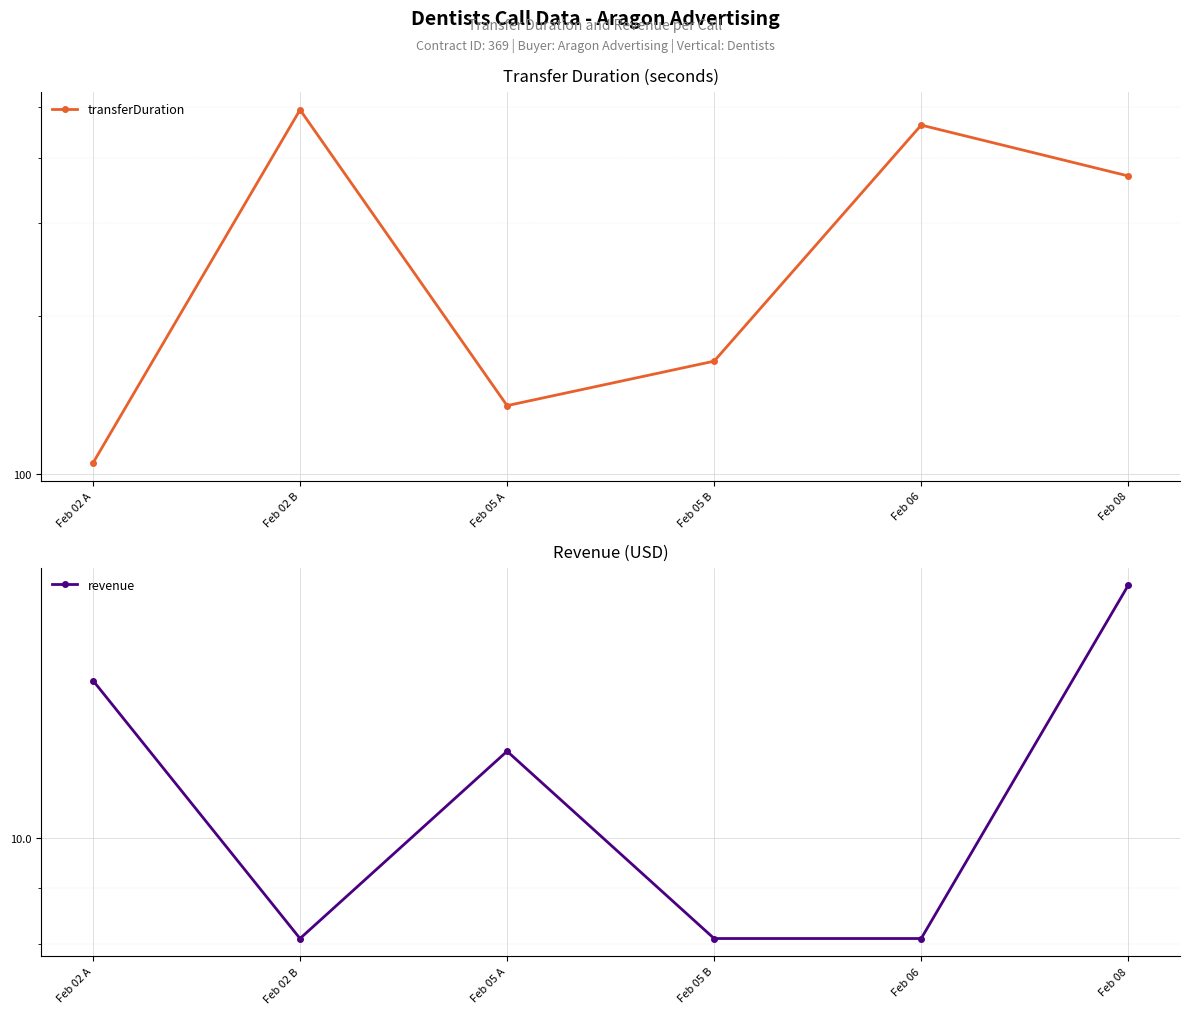

Rank the series by their average value, from lowest to highest.

revenue, transferDuration